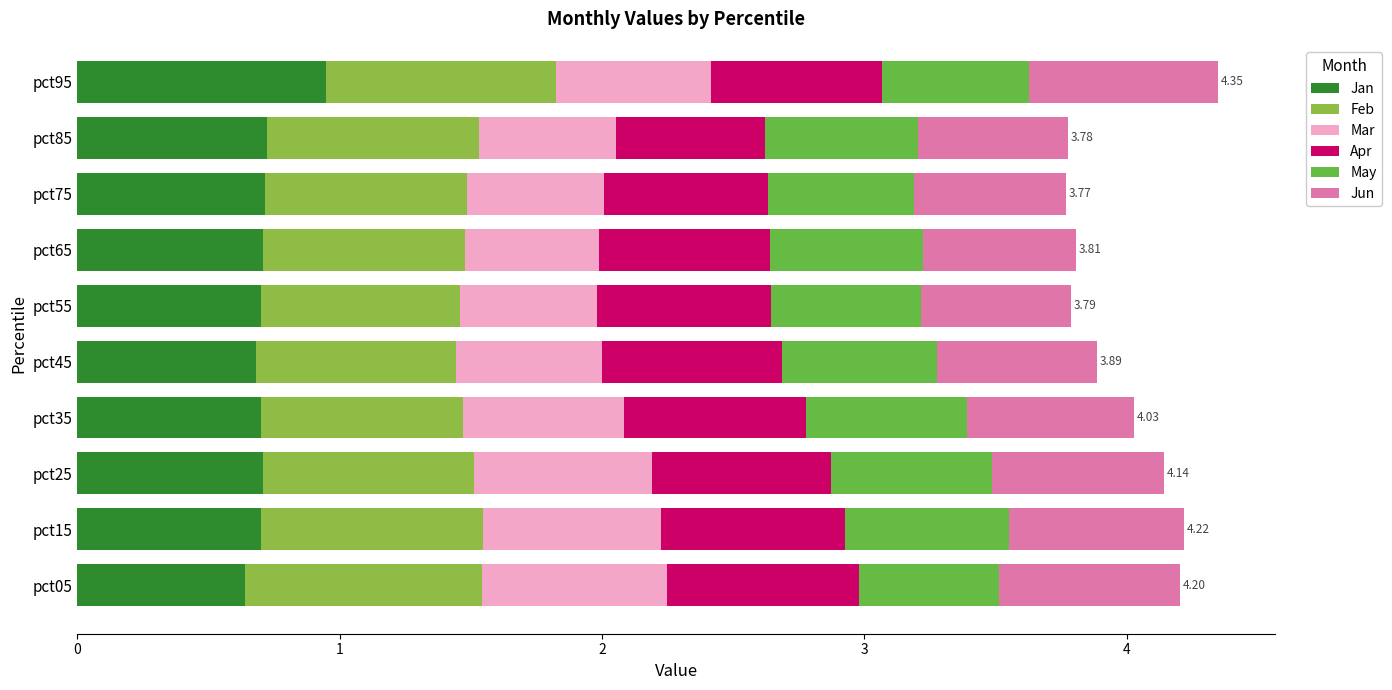

What is the total value across all series at pct75?

3.8